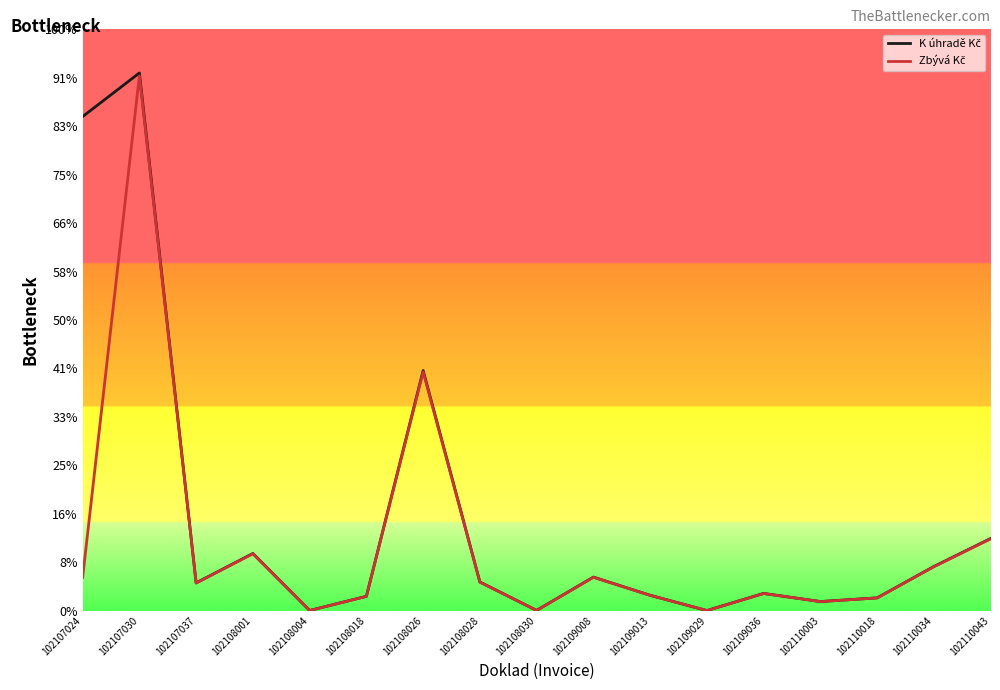

Reading right to left, list all the values displayed in this chart.

K úhradě Kč: 102110043=1488568.3	102110034=910638.0	102110018=262654.5	102110003=186679.6	102109036=354537.3	102109029=715.7	102109013=316328.1	102109008=691371.6	102108030=3915.5	102108028=590409.6	102108026=4956010.0	102108018=294816.7	102108004=2065.7	102108001=1179213.2	102107037=571943.8	102107030=11099287.3	102107024=10198895.9
Zbývá Kč: 102110043=1480630.1	102110034=905781.8	102110018=261253.8	102110003=185684.1	102109036=352646.7	102109029=711.8	102109013=314641.2	102109008=687684.7	102108030=3894.6	102108028=587261.1	102108026=4929580.5	102108018=293244.5	102108004=2054.7	102108001=1172924.7	102107037=568893.8	102107030=11040097.0	102107024=681781.5